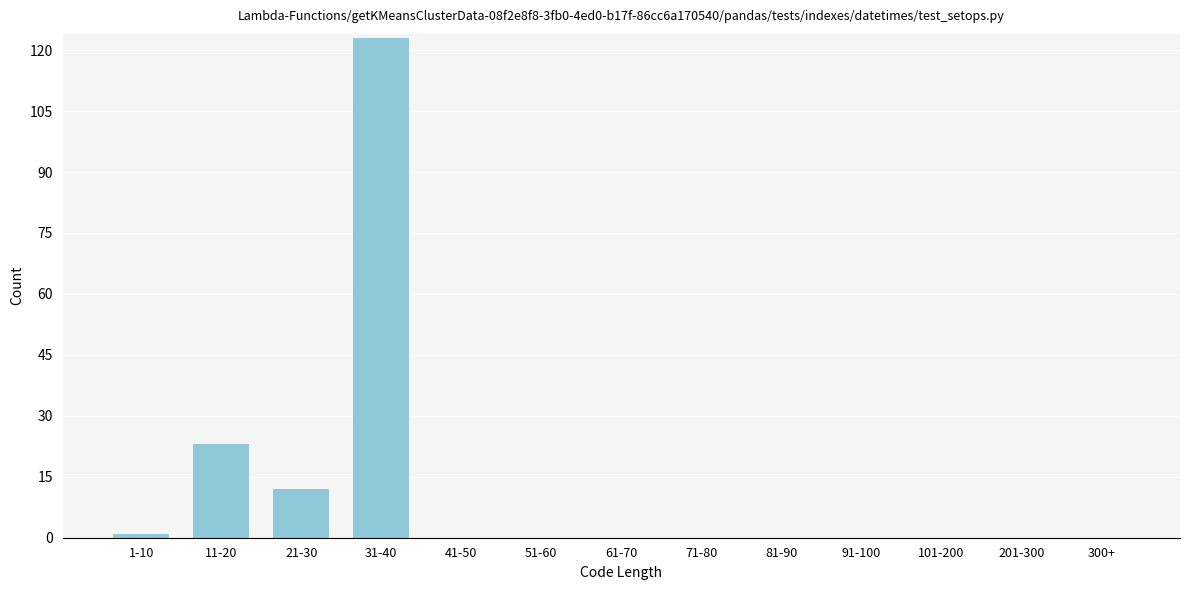

Reading right to left, transcribe all the data shown in this chart.

300+=0	201-300=0	101-200=0	91-100=0	81-90=0	71-80=0	61-70=0	51-60=0	41-50=0	31-40=123	21-30=12	11-20=23	1-10=1